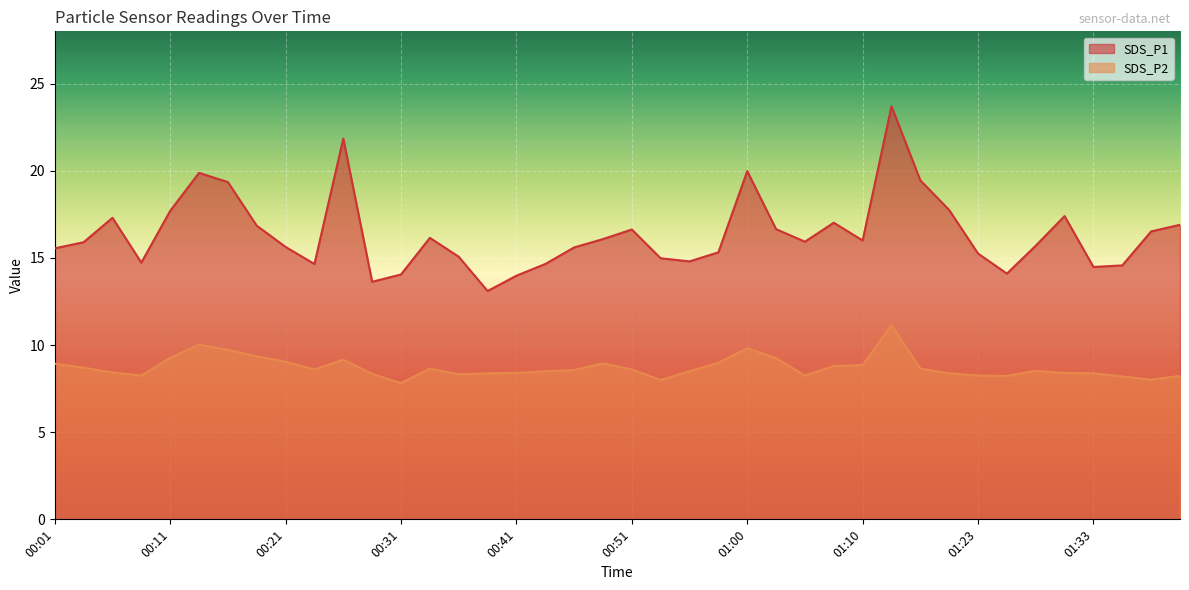

Where is the first local maximum for SDS_P1?

00:06